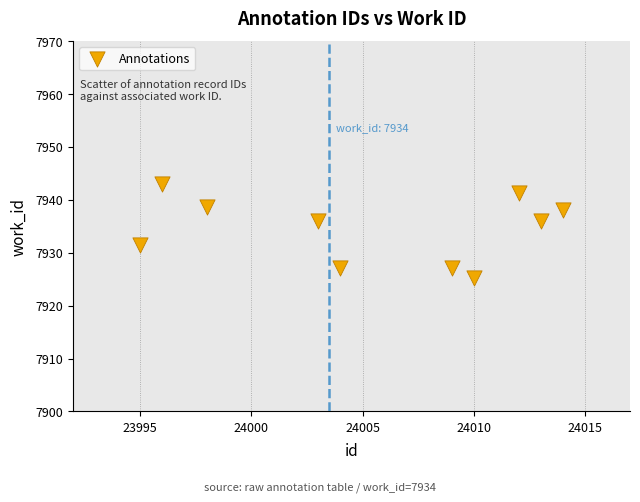

What is the range of X values (max minus min)?

19.0